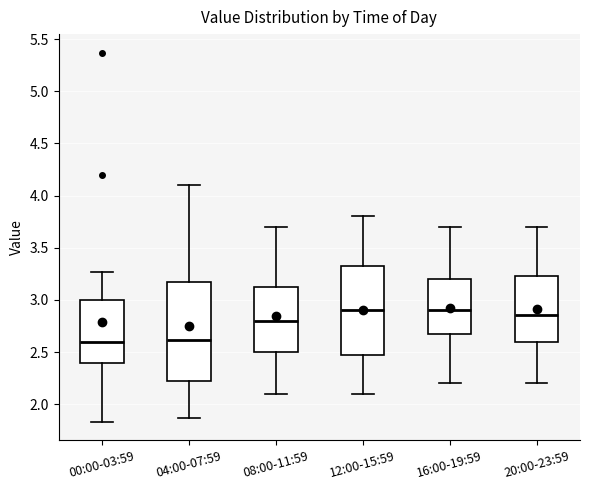

Reading left to right, read every box against the y-axis: the position of its median line, the range the box covers, and the ends of its whiskers. The values are not printed on the chart, so give them approximately, as read against the axis.

00:00-03:59: median 2.60, box 2.40 to 3.00, whiskers 1.85 to 3.25
04:00-07:59: median 2.60, box 2.20 to 3.20, whiskers 1.85 to 4.10
08:00-11:59: median 2.80, box 2.50 to 3.15, whiskers 2.10 to 3.70
12:00-15:59: median 2.90, box 2.50 to 3.35, whiskers 2.10 to 3.80
16:00-19:59: median 2.90, box 2.70 to 3.20, whiskers 2.20 to 3.70
20:00-23:59: median 2.85, box 2.60 to 3.25, whiskers 2.20 to 3.70